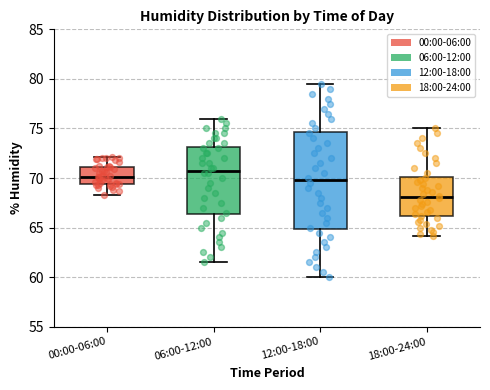

Which box is the tallest, from its lower edge to its upper edge?

12:00-18:00